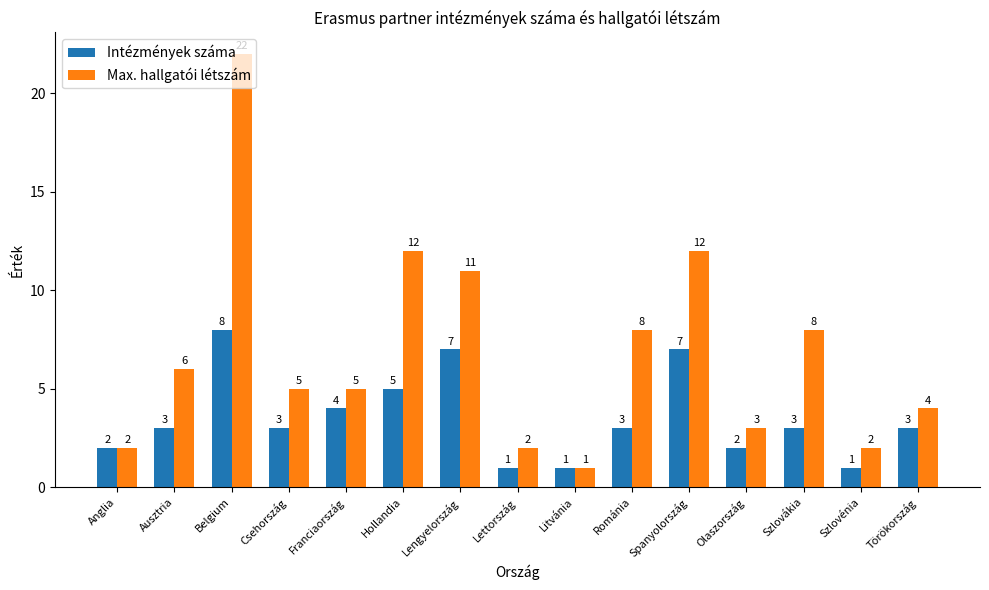

At how many categories does at least one series exceed 17?

1